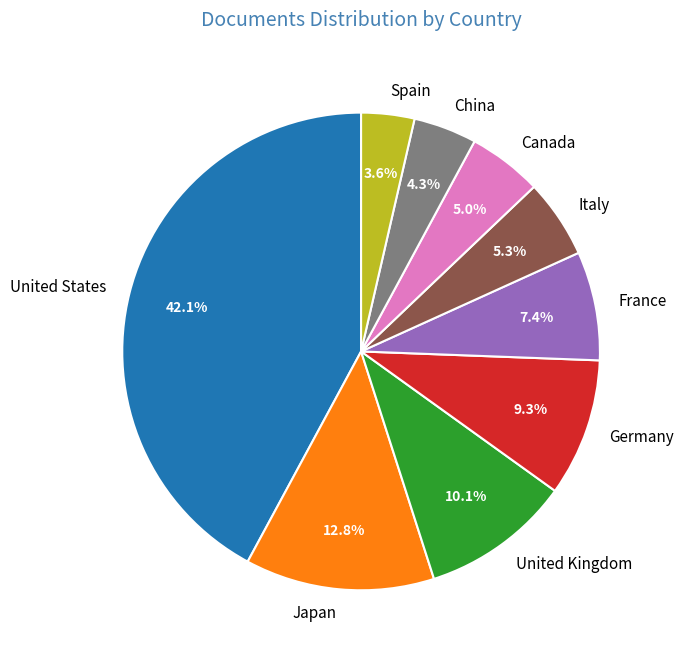

Is the sum of Italy and United States greater than half?

No